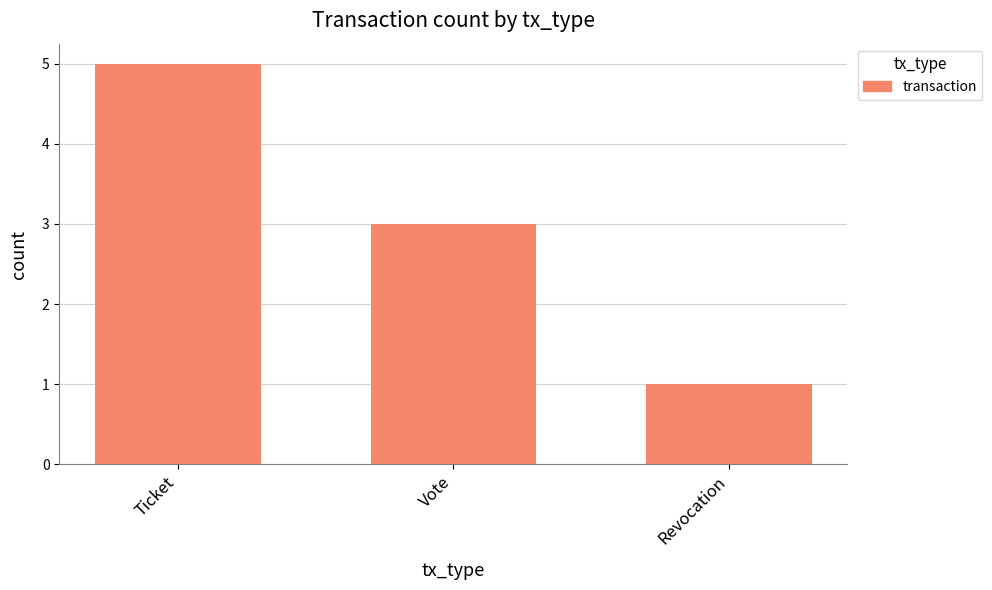

What is the sum of the values at Vote and Ticket?

8